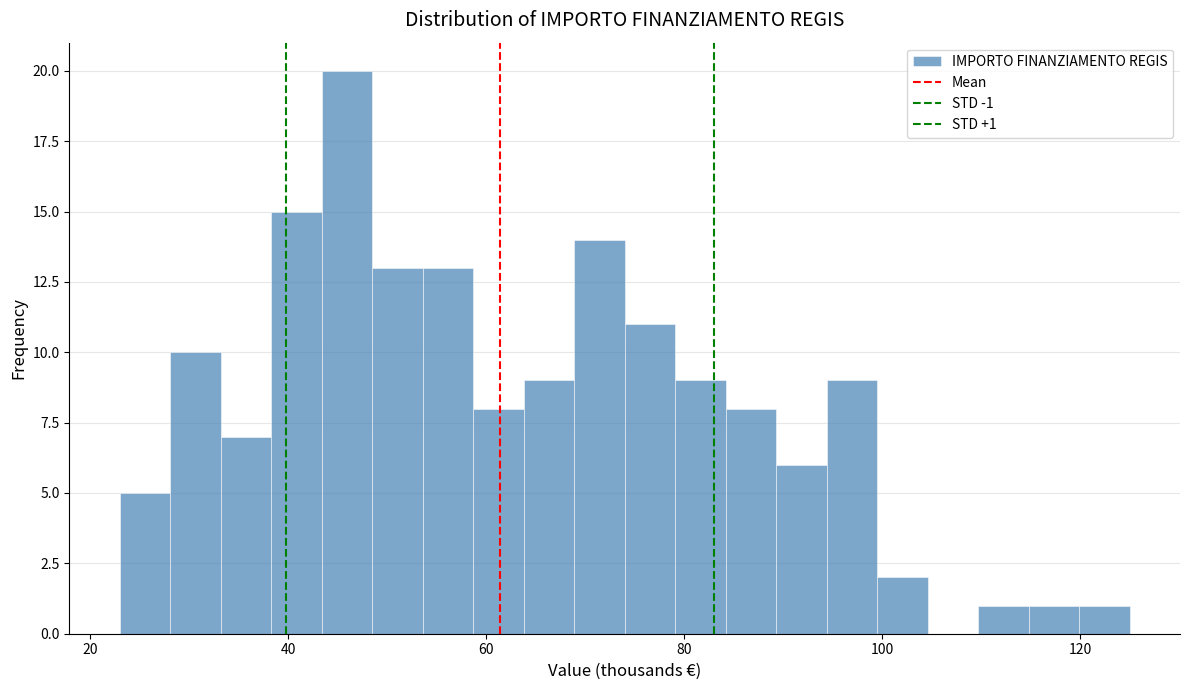

Around what value on the x-axis is the tallest bar? Give the approximate position of its centre, as read against the axis.

46